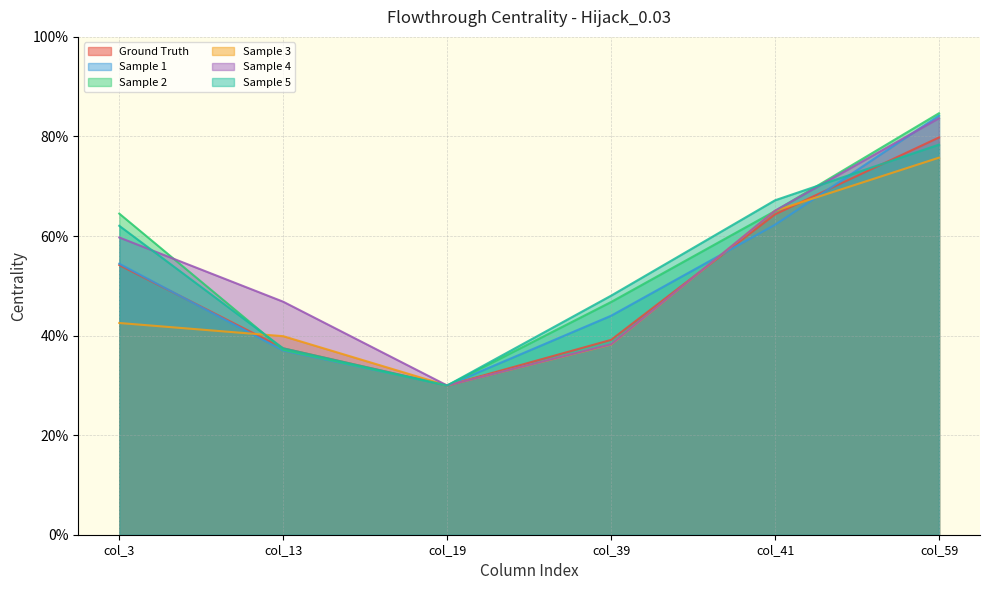

How many lines are shown in the chart?

6